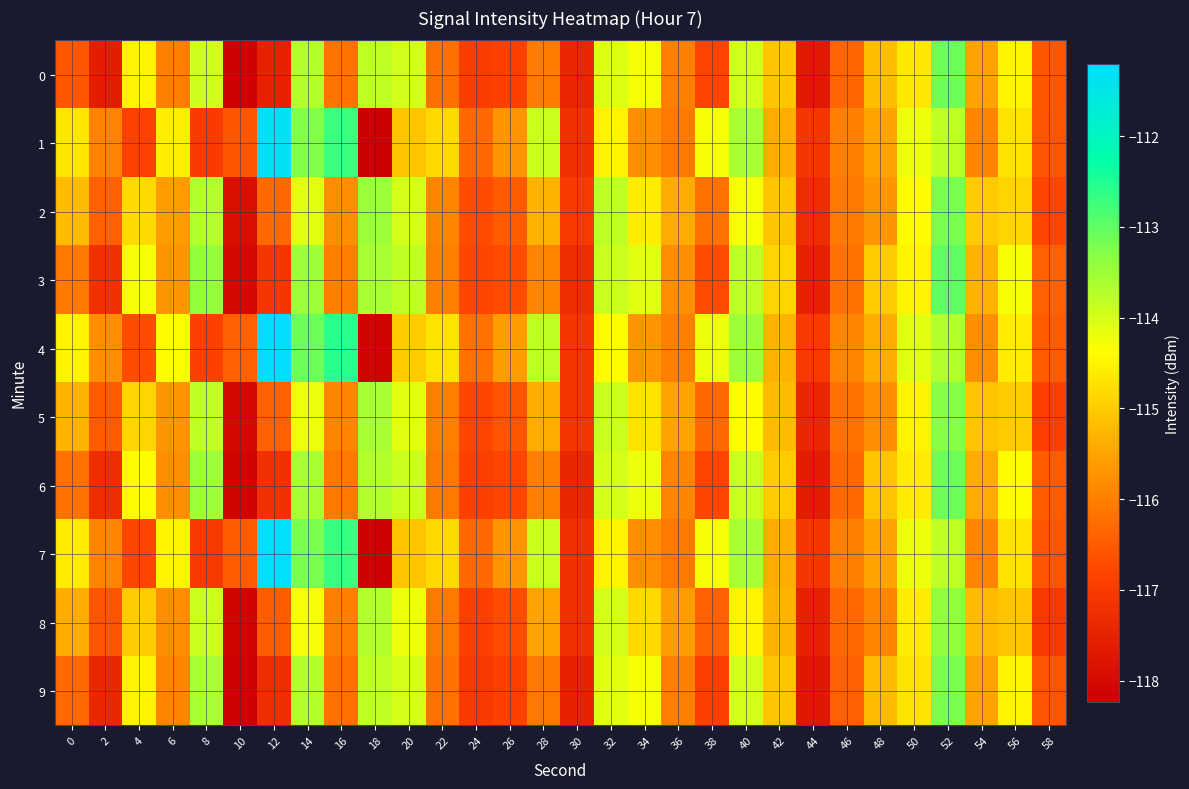

What is the total value across all series at 20?

-1143.2